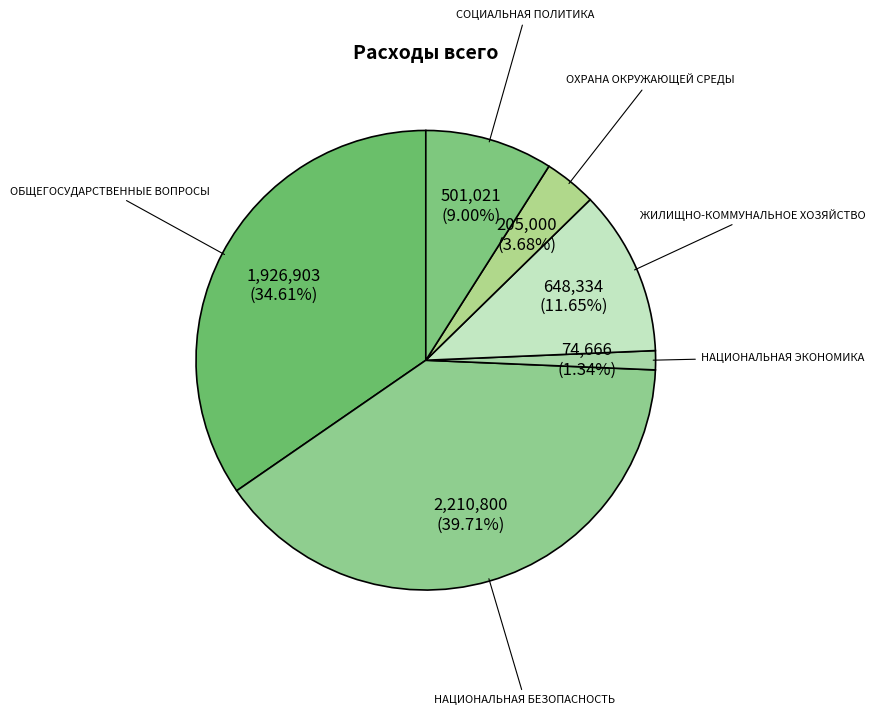

Which slice is the smallest?

НАЦИОНАЛЬНАЯ ЭКОНОМИКА